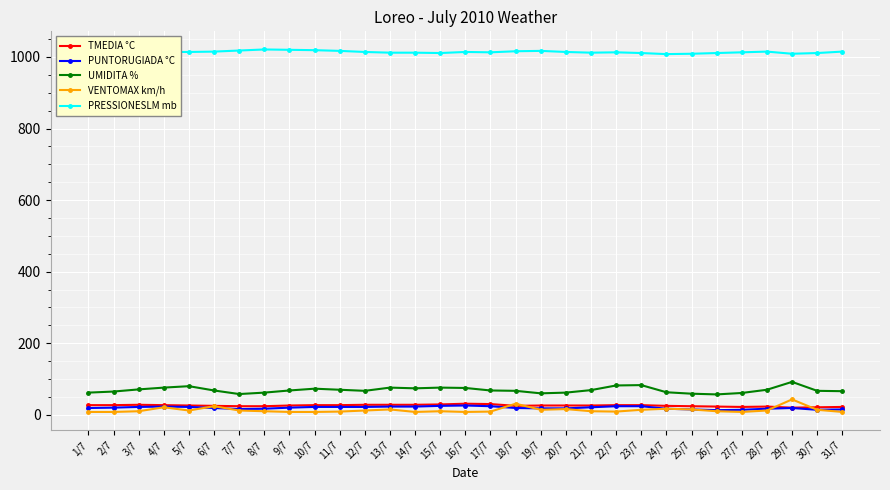

The value of TMEDIA °C at 11/7 is 27. True or false?

True